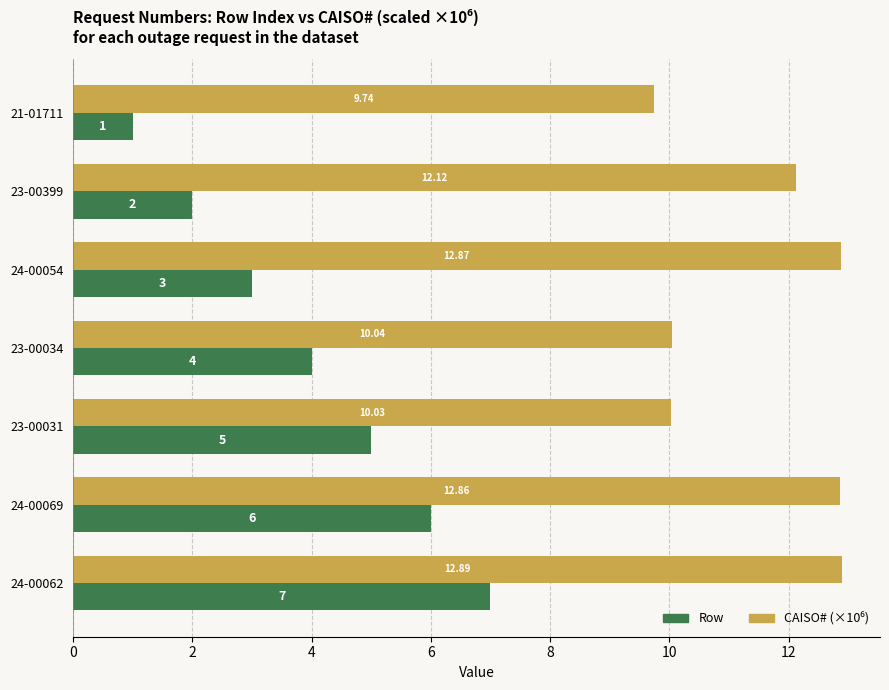

At which category is the sum across all series the highest?

24-00062